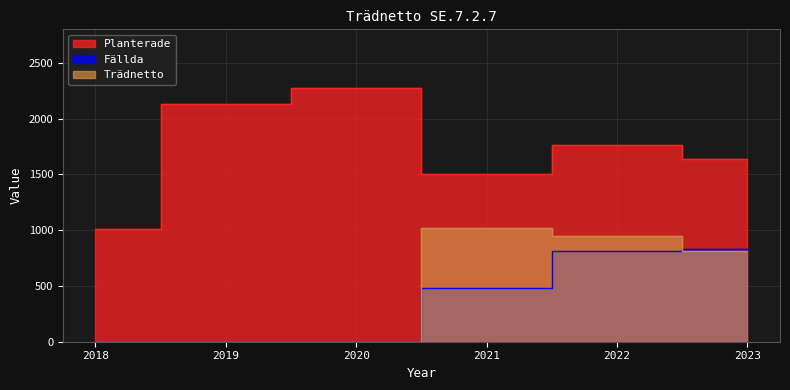

What is the difference between the maximum and minimum values in the Fällda series?

832